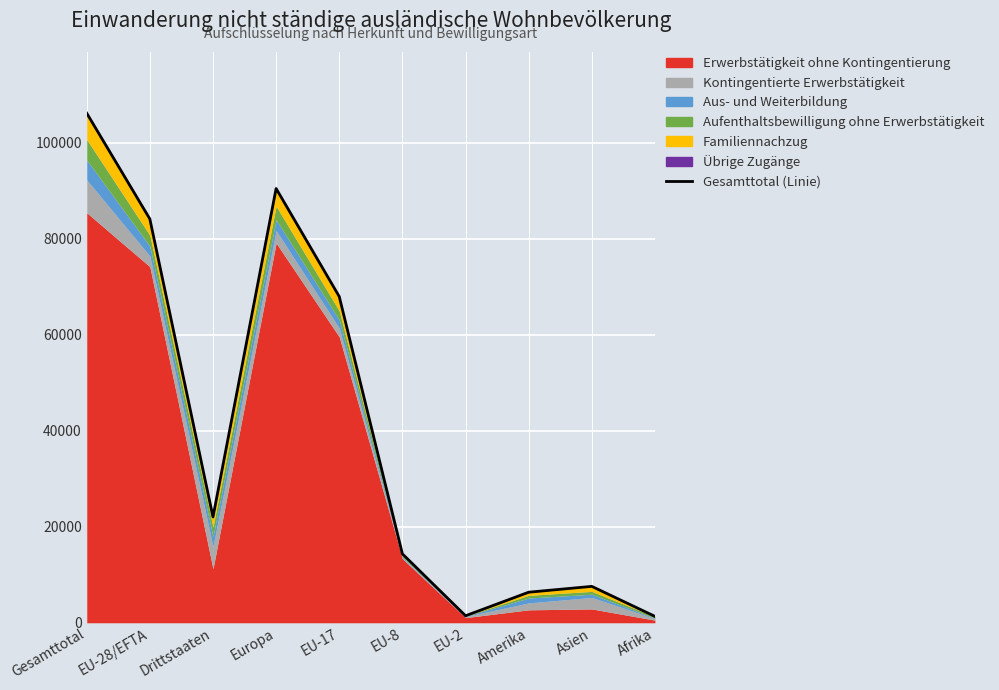

Where is the first local maximum?

Europa